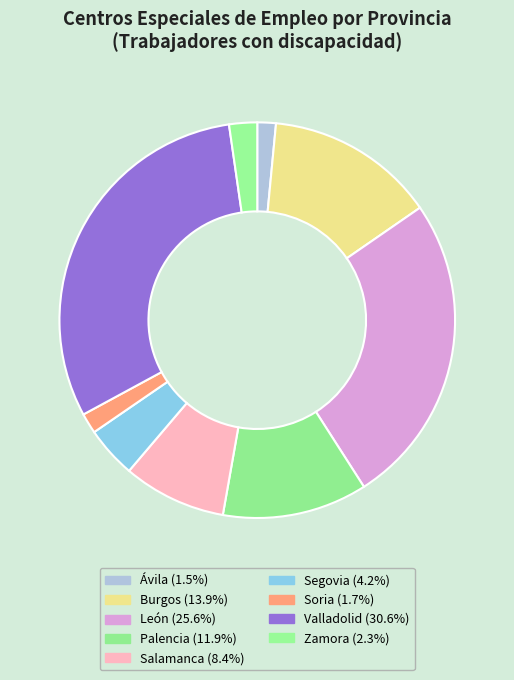

How many segments does this pie chart have?

9